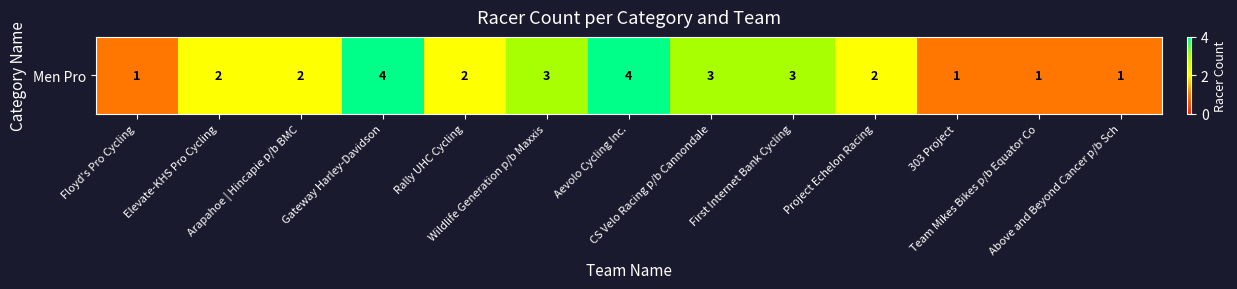

Approximately how many times larger is the value at Above and Beyond Cancer p/b Sch compared to Aevolo Cycling Inc.?

0.2